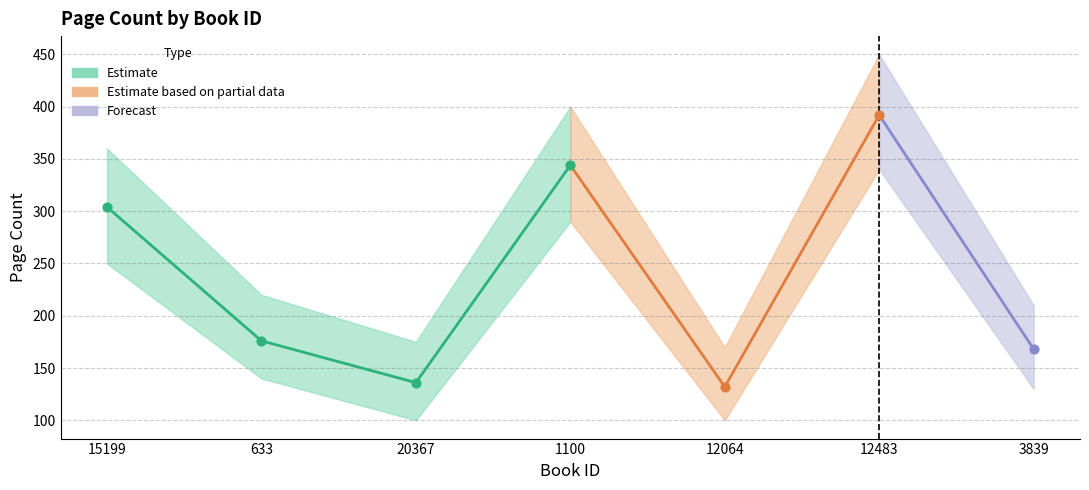

What is the change in value from 20367 to 12064?

-4